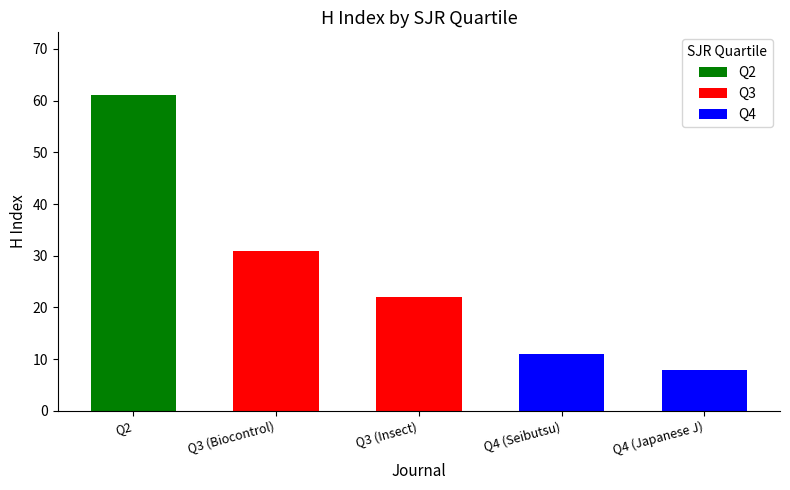

Reading right to left, extract all data points from this chart.

Q4=8	Q4=11	Q3=22	Q3=31	Q2=61